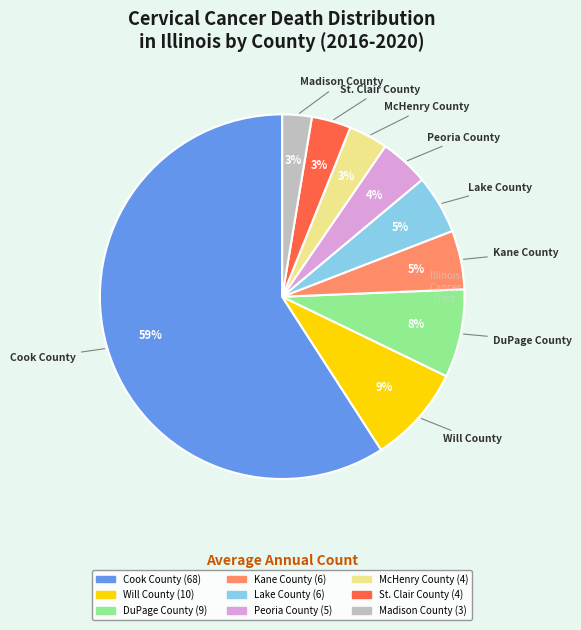

What is the majority slice?

Cook County